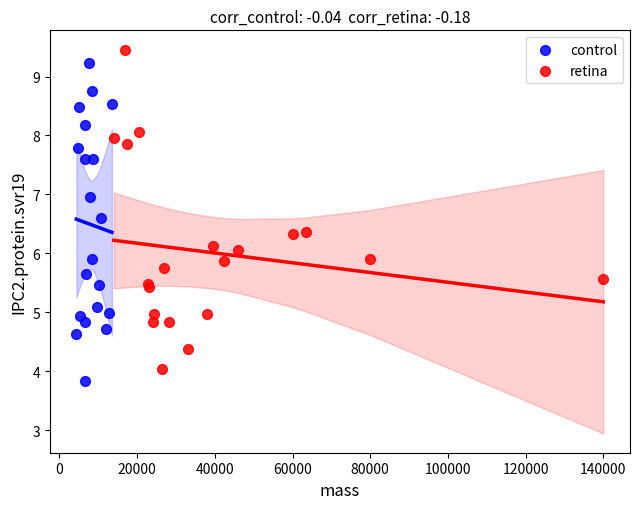

Which series contains the highest Y value?

retina